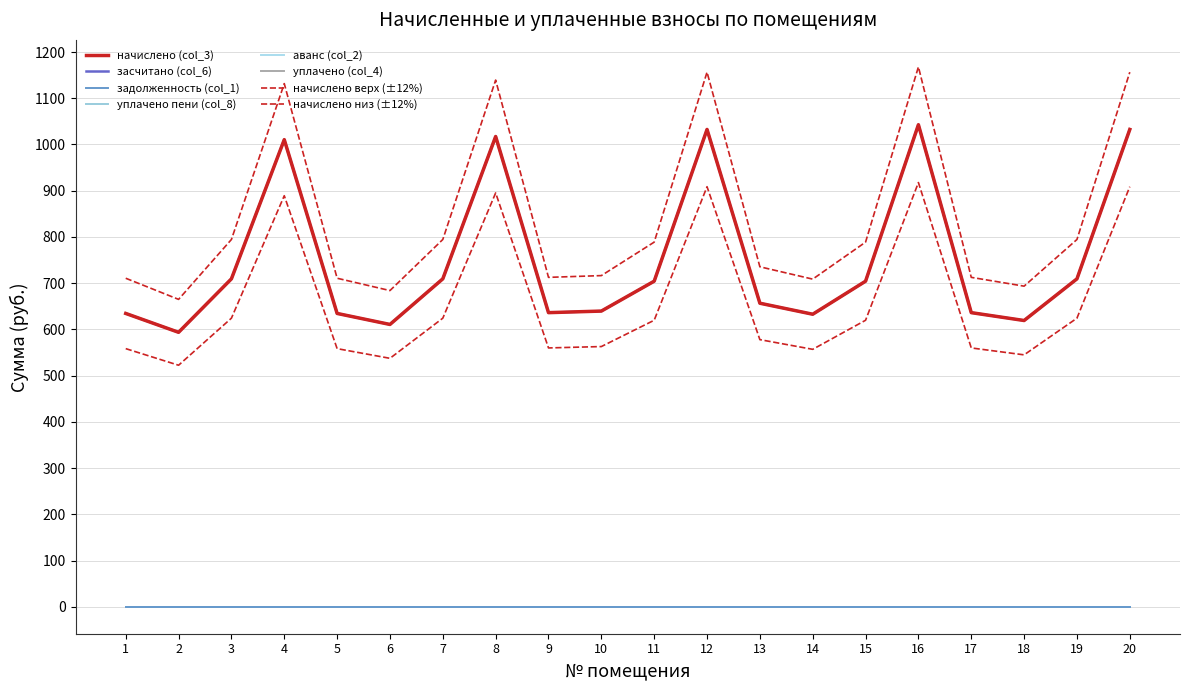

Which series changed the most between 3 and 14?

начислено (col_3)